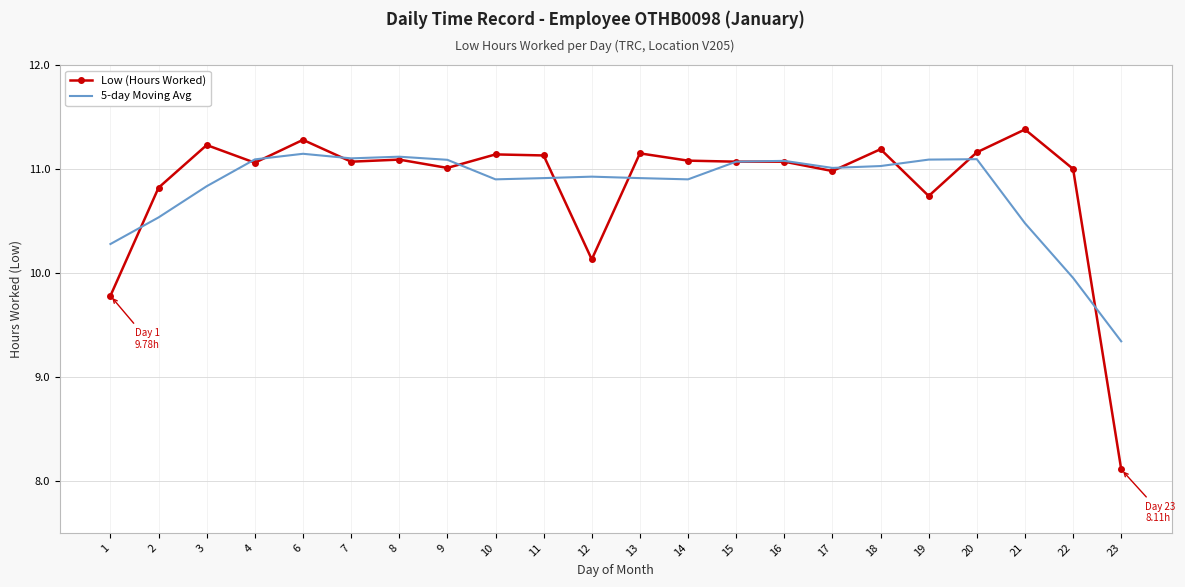

Between which two adjacent categories do Low (Hours Worked) and 5-day Moving Avg first intersect?

1 and 2